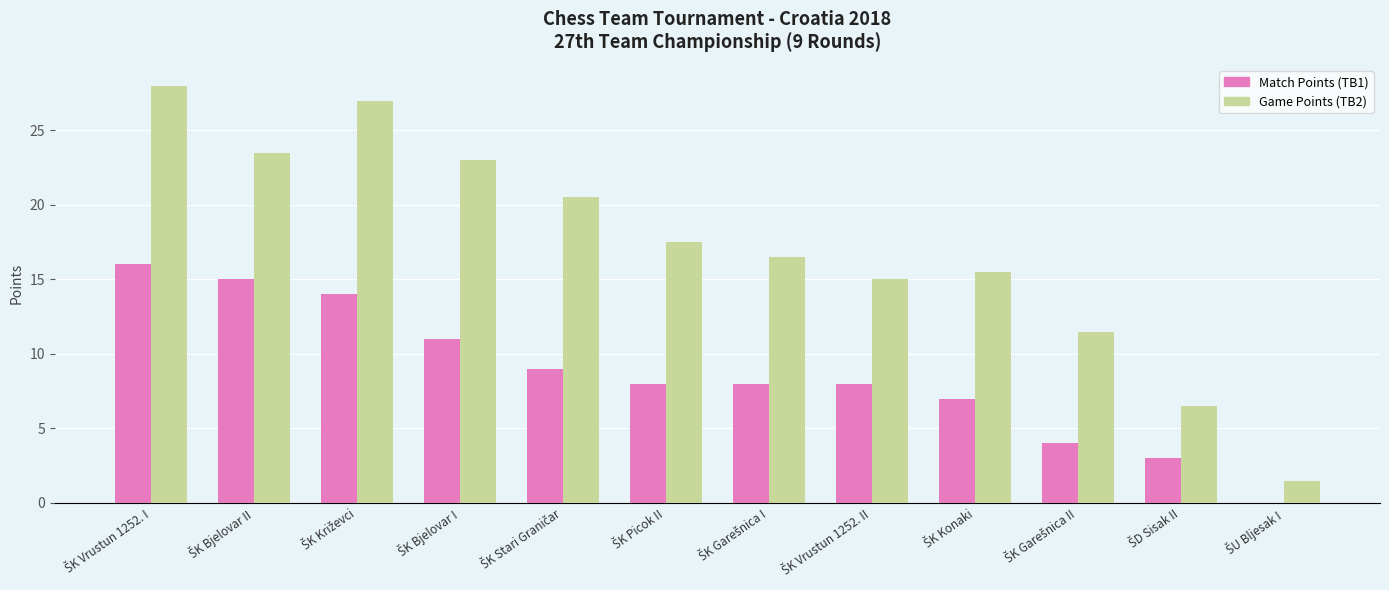

What is the maximum value shown in the chart?

28.0